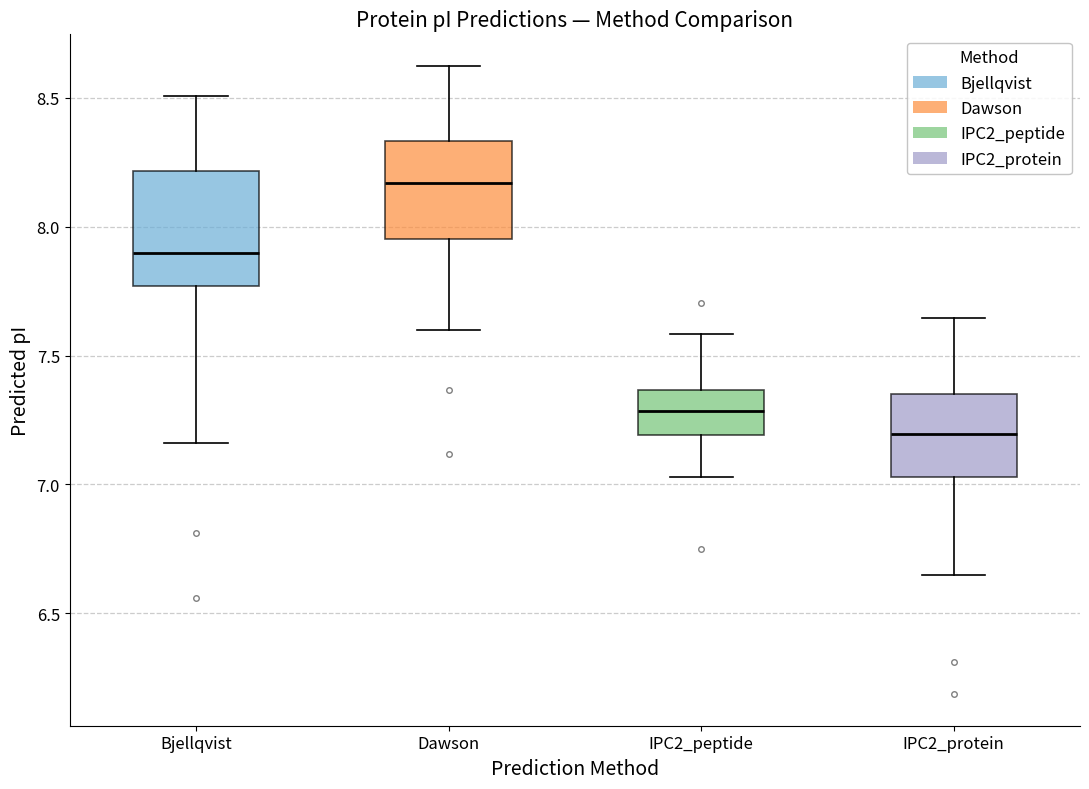

Reading left to right, transcribe this box plot: for each box, give where its median line is, the range the box spans, and where its two whiskers end, as read against the y-axis. The values are not printed on the chart, so give them approximately, as read against the axis.

Bjellqvist: median 7.90, box 7.75 to 8.20, whiskers 7.15 to 8.50
Dawson: median 8.15, box 7.95 to 8.35, whiskers 7.60 to 8.60
IPC2_peptide: median 7.30, box 7.20 to 7.35, whiskers 7.05 to 7.60
IPC2_protein: median 7.20, box 7.05 to 7.35, whiskers 6.65 to 7.65